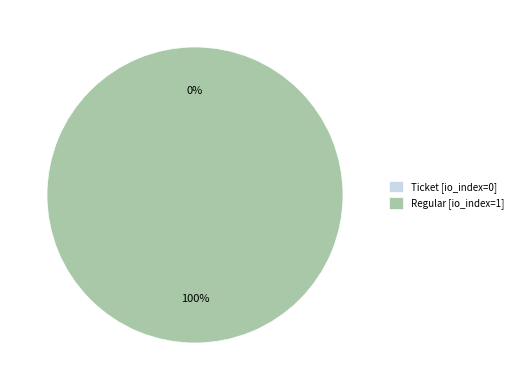

Is it true that Regular is 100% of the pie?

True